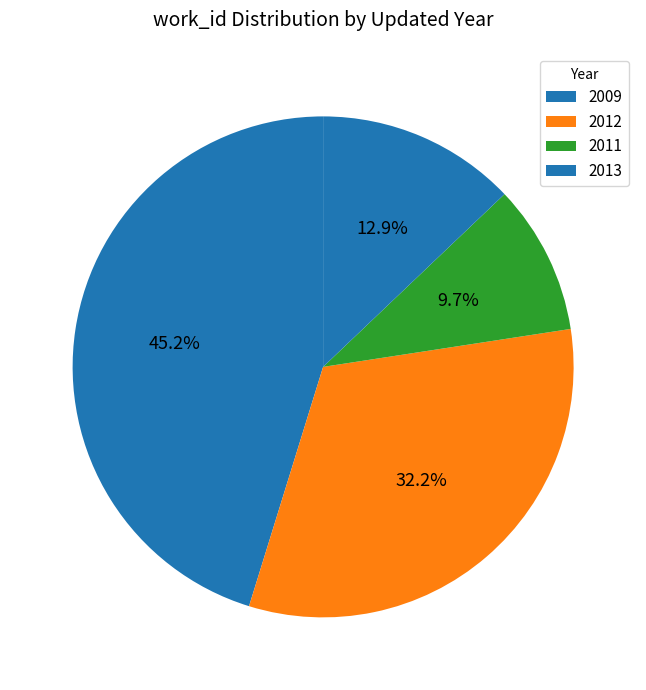

How many segments does this pie chart have?

4